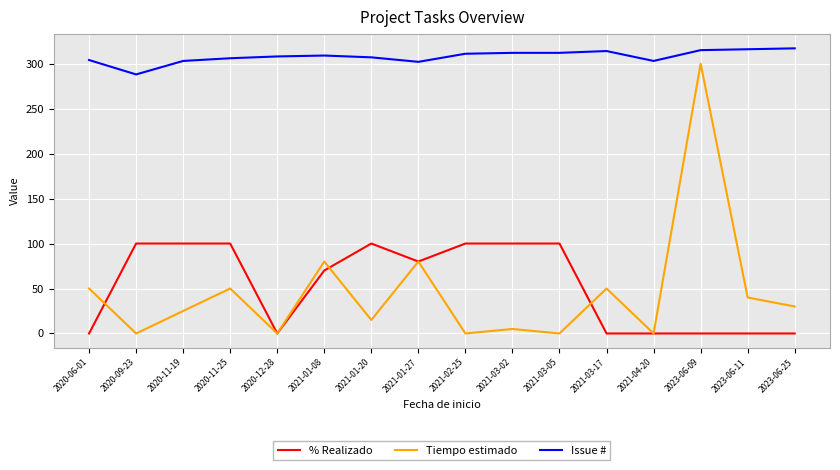

True or false: % Realizado and Issue # intersect in this chart.

False